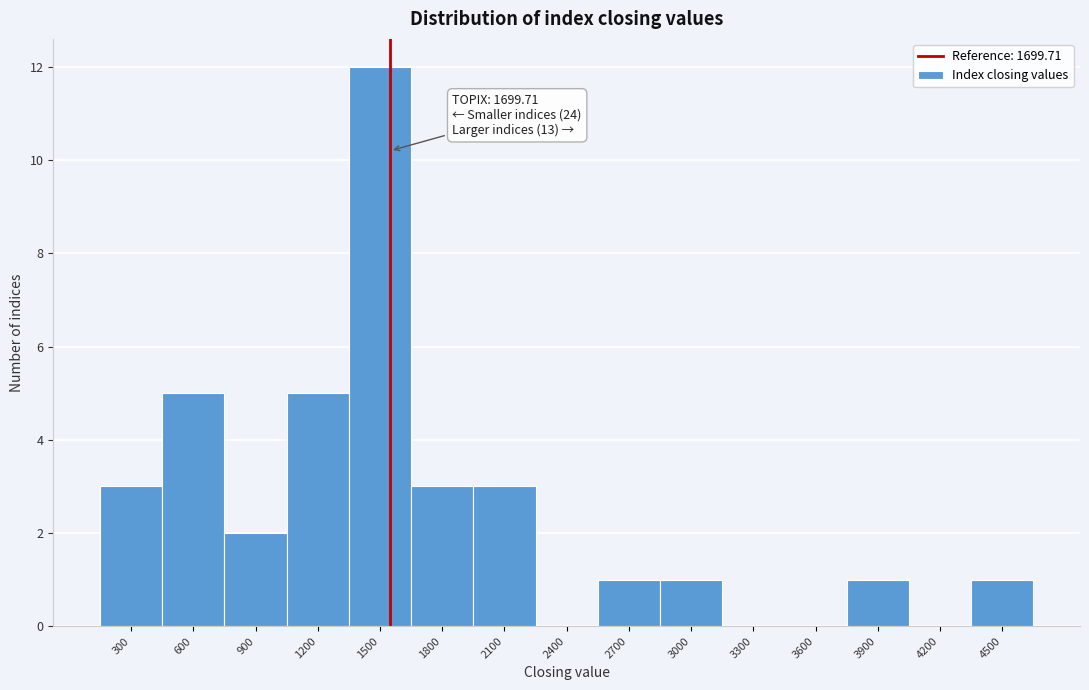

Reading left to right, what are all the values shown in this chart?

300=3	600=5	900=2	1200=5	1500=12	1800=3	2100=3	2400=0	2700=1	3000=1	3300=0	3600=0	3900=1	4200=0	4500=1